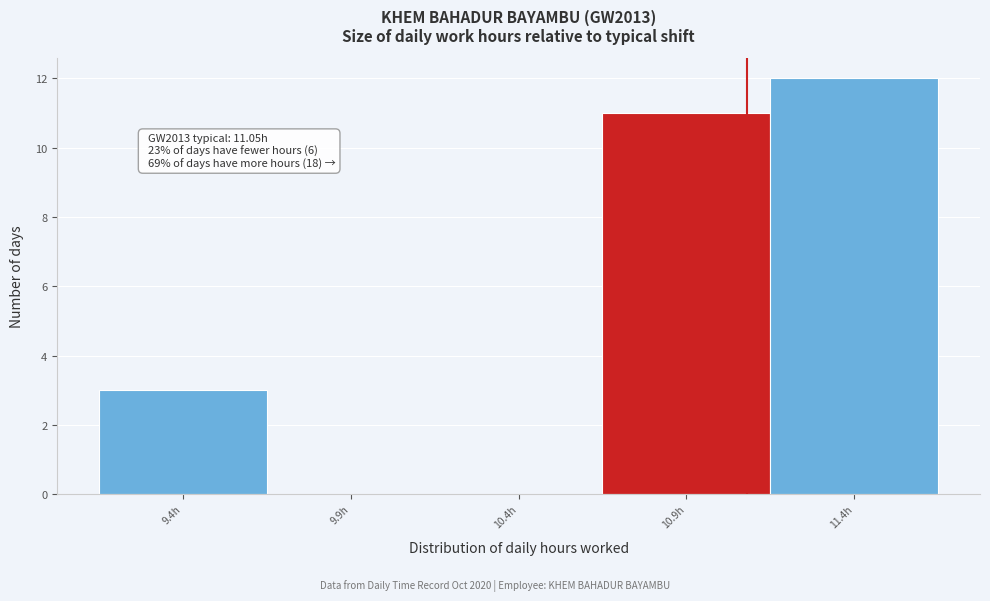

Reading left to right, list all the values displayed in this chart.

9.4h=3	9.9h=0	10.4h=0	10.9h=11	11.4h=12